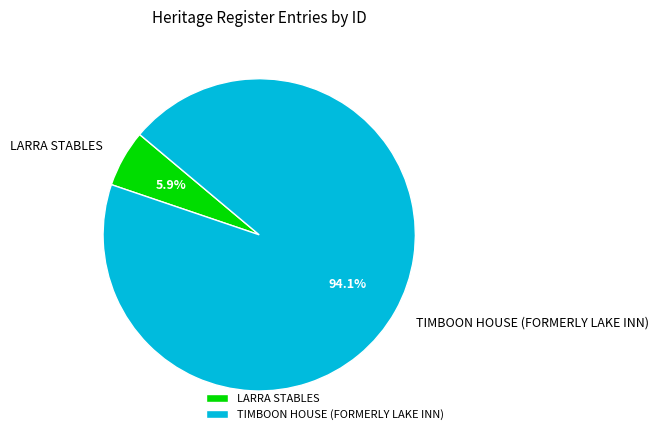

What is the total percentage of LARRA STABLES and TIMBOON HOUSE (FORMERLY LAKE INN)?

100.0%